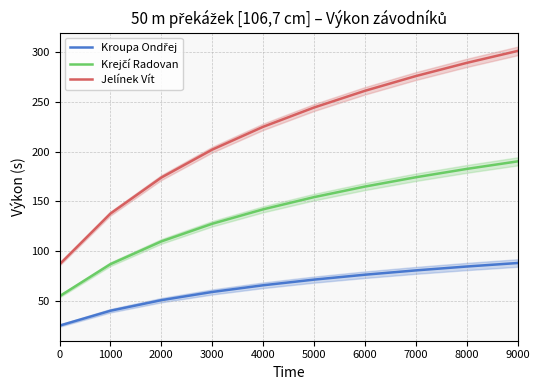

True or false: Jelínek Vít has more than 0 interior local peaks.

False